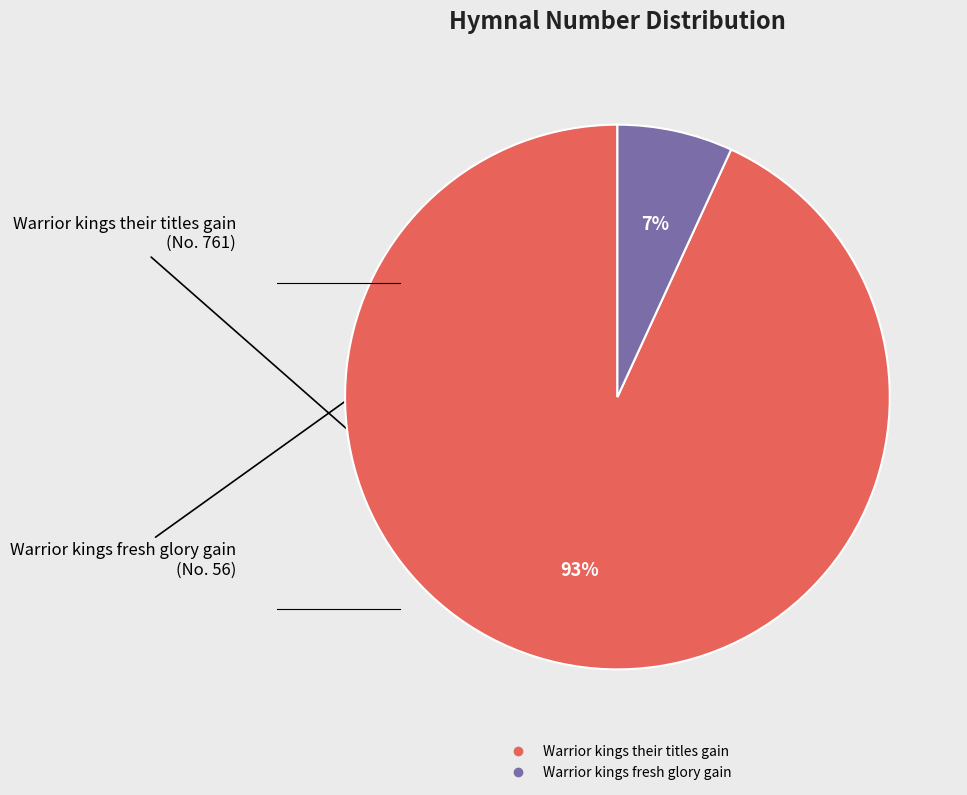

Is it true that Warrior kings fresh glory gain is 7% of the pie?

True